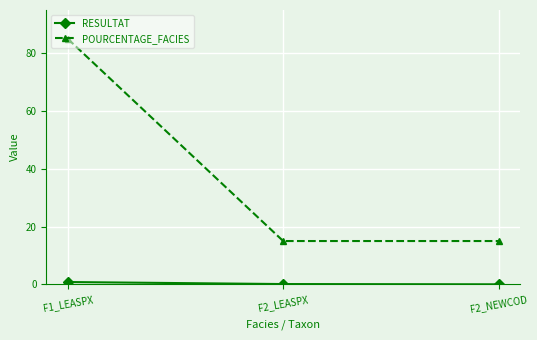

Which series has the largest total across all categories?

POURCENTAGE_FACIES